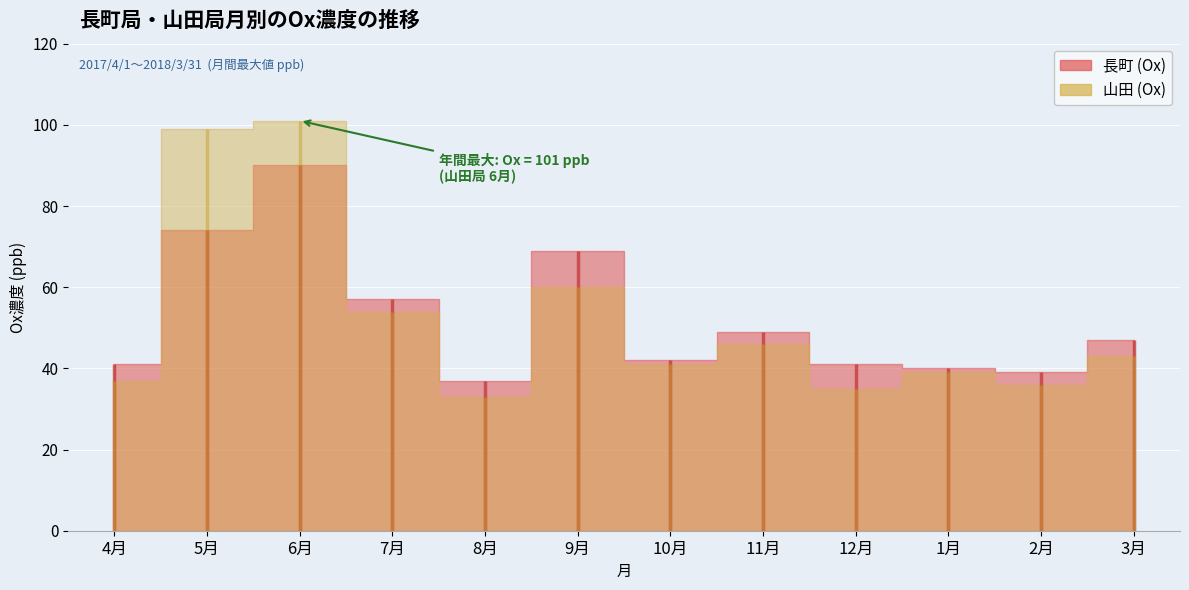

What is the lowest value of the 長町 (Ox) series?

37